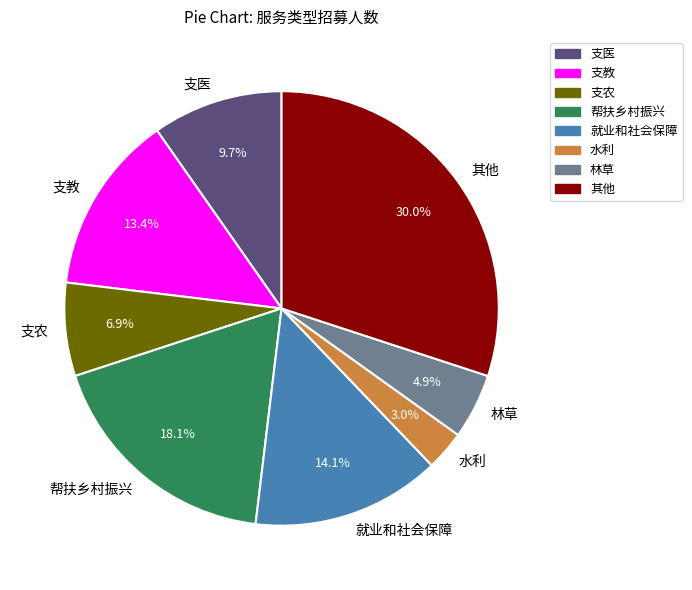

How many segments does this pie chart have?

8